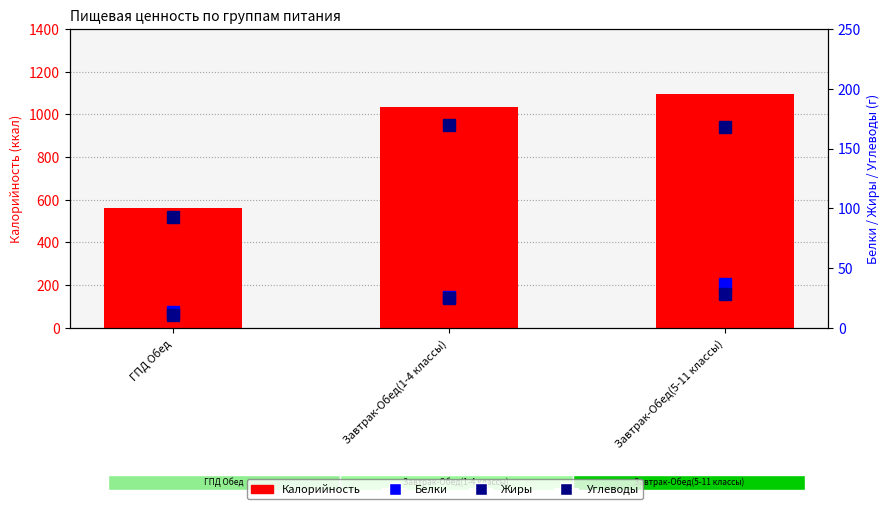

Is the value of Жиры at ГПД Обед greater than the value of Углеводы at Завтрак-Обед(1-4 классы)?

No